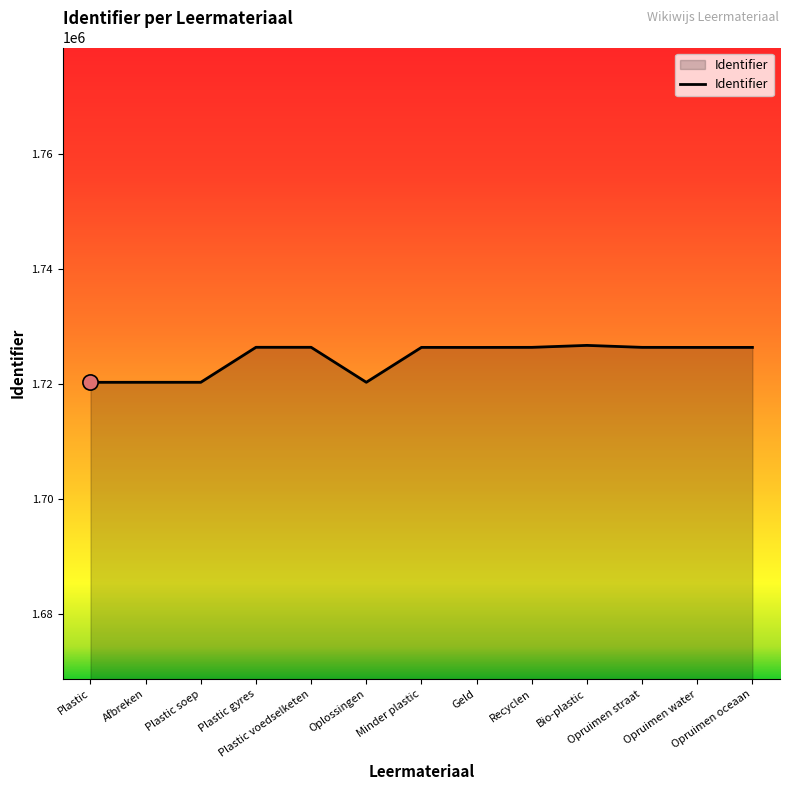

What is the change in value from Geld to Bio-plastic?

+353